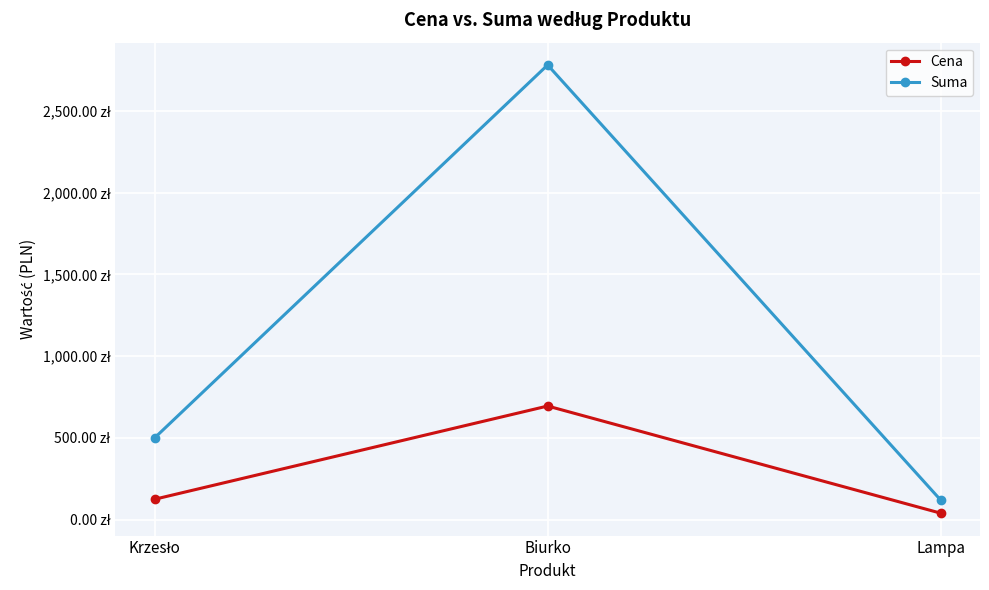

What is the sum of all Cena values?

860.0